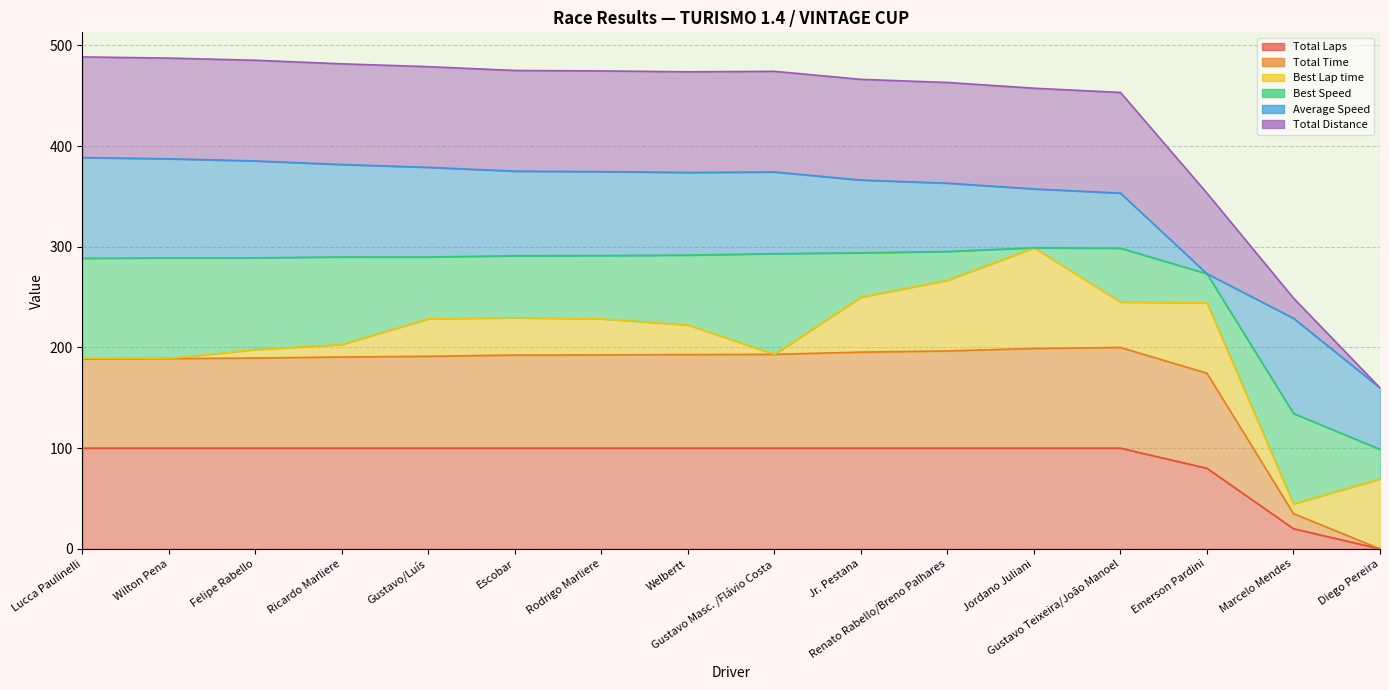

Is the value of Total Distance at Lucca Paulinelli greater than the value of Total Laps at Jordano Juliani?

Yes